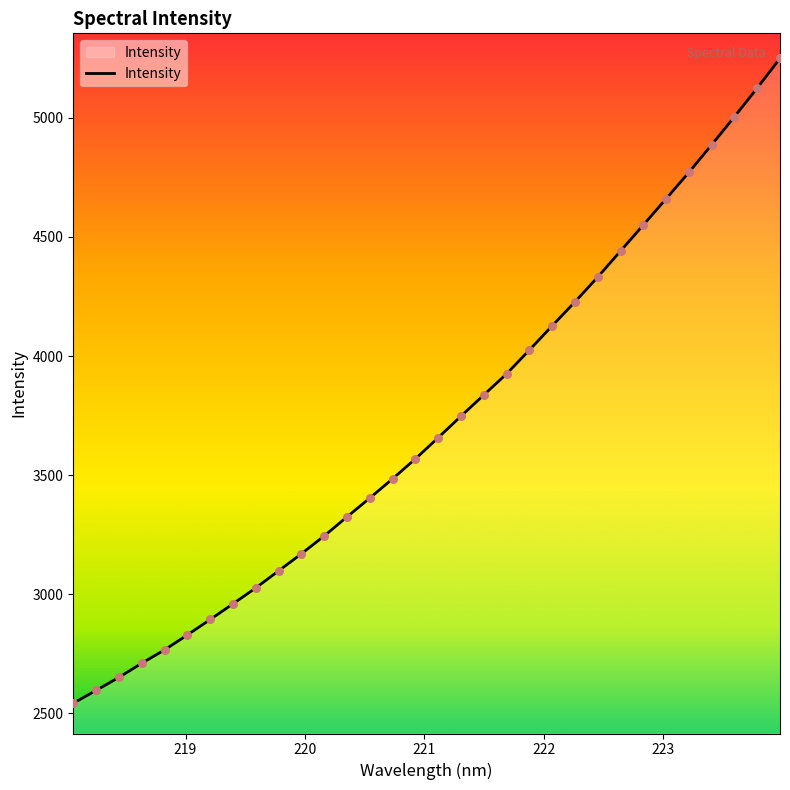

What is the difference between the maximum and minimum values?

2707.7